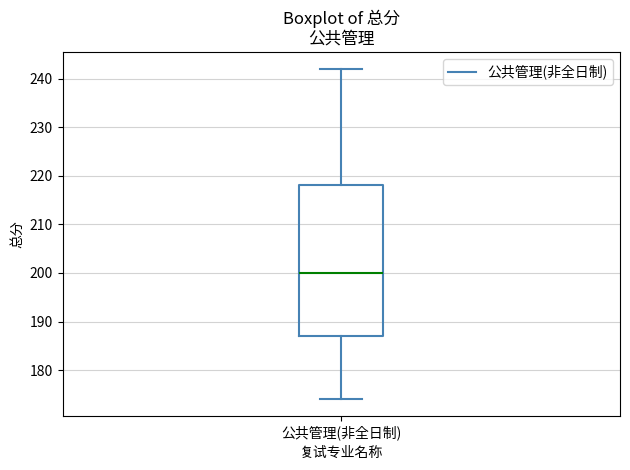

Read this box plot against the y-axis: the position of the median line, the range covered by the box, and the ends of both whiskers. The values are not printed on the chart, so give them approximately, as read against the axis.

median 200, box 187 to 218, whiskers 174 to 242